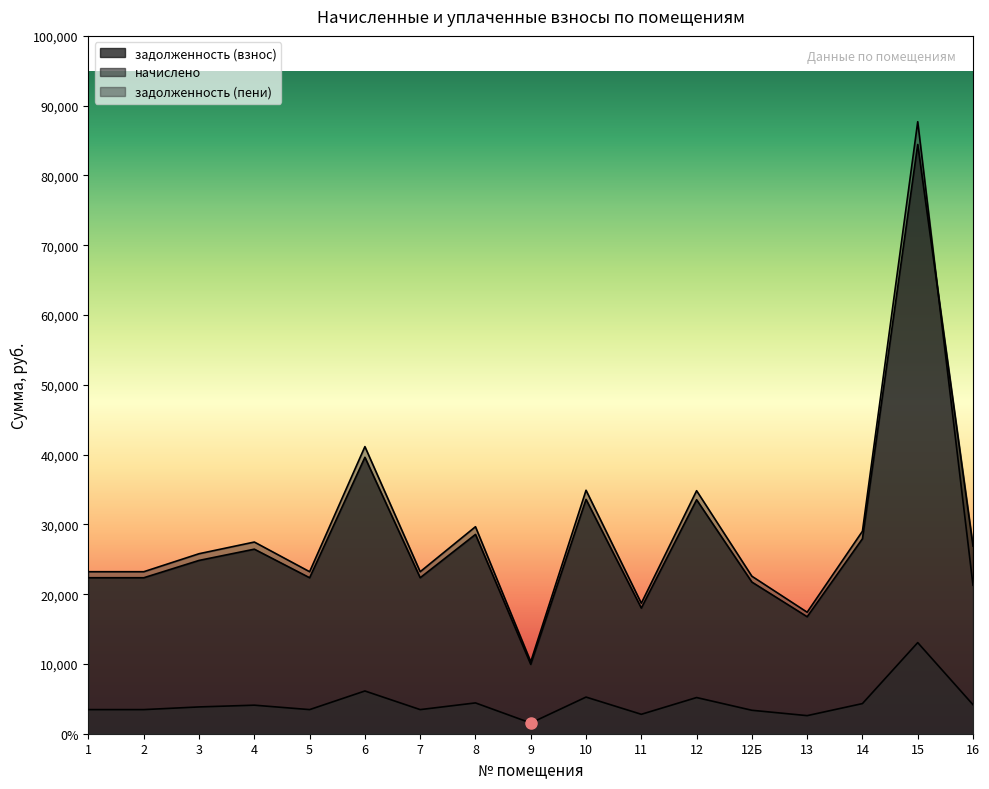

True or false: задолженность (взнос) has more than 1 interior local peaks.

True